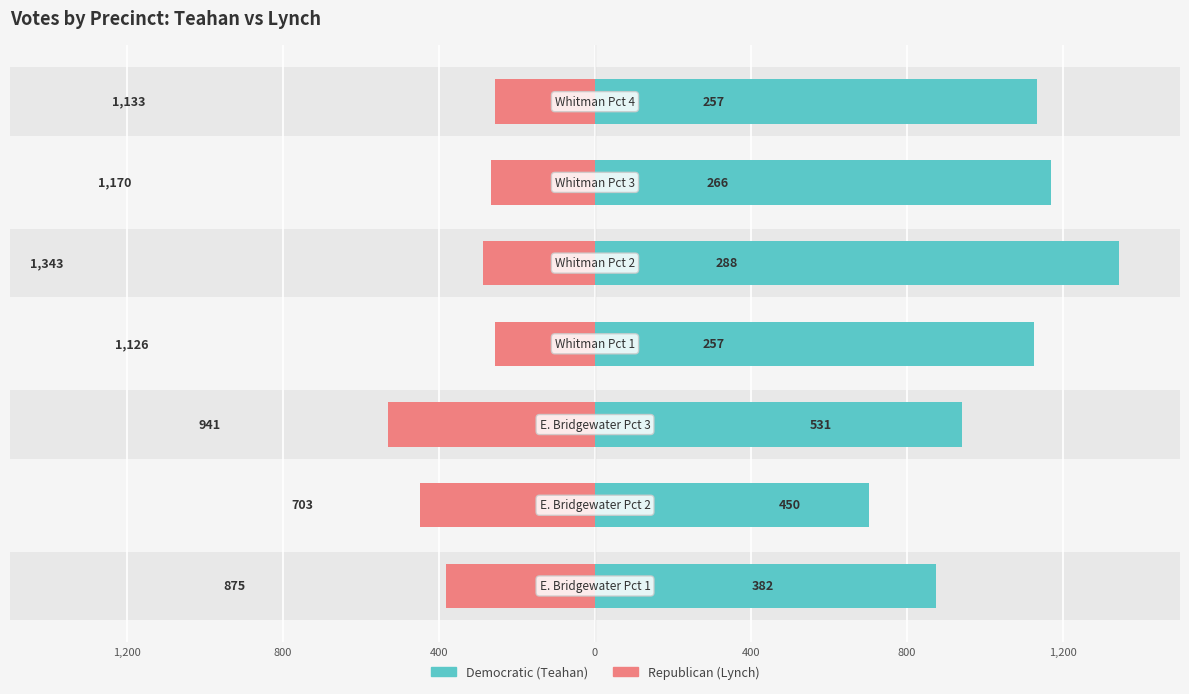

What is the value of the Republican (Lynch) bar at the 4th from the left?

-257